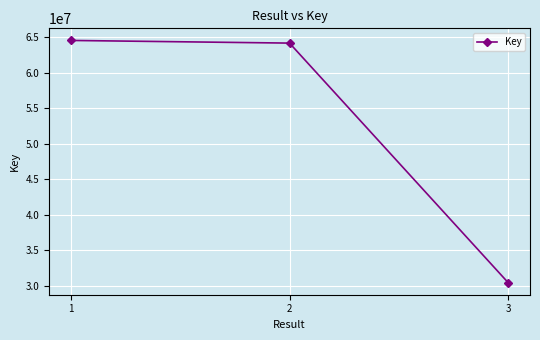

Which category has the lowest value across all series?

3